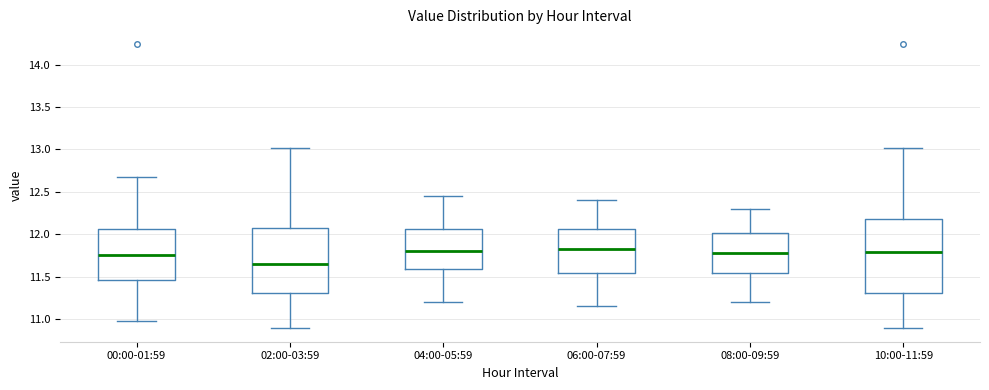

Reading left to right, transcribe this box plot: for each box, give where its median line is, the range the box spans, and where its two whiskers end, as read against the y-axis. The values are not printed on the chart, so give them approximately, as read against the axis.

00:00-01:59: median 11.75, box 11.45 to 12.05, whiskers 11.00 to 12.70
02:00-03:59: median 11.65, box 11.30 to 12.05, whiskers 10.90 to 13.00
04:00-05:59: median 11.80, box 11.60 to 12.05, whiskers 11.20 to 12.45
06:00-07:59: median 11.85, box 11.55 to 12.05, whiskers 11.15 to 12.40
08:00-09:59: median 11.80, box 11.55 to 12.00, whiskers 11.20 to 12.30
10:00-11:59: median 11.80, box 11.30 to 12.20, whiskers 10.90 to 13.00